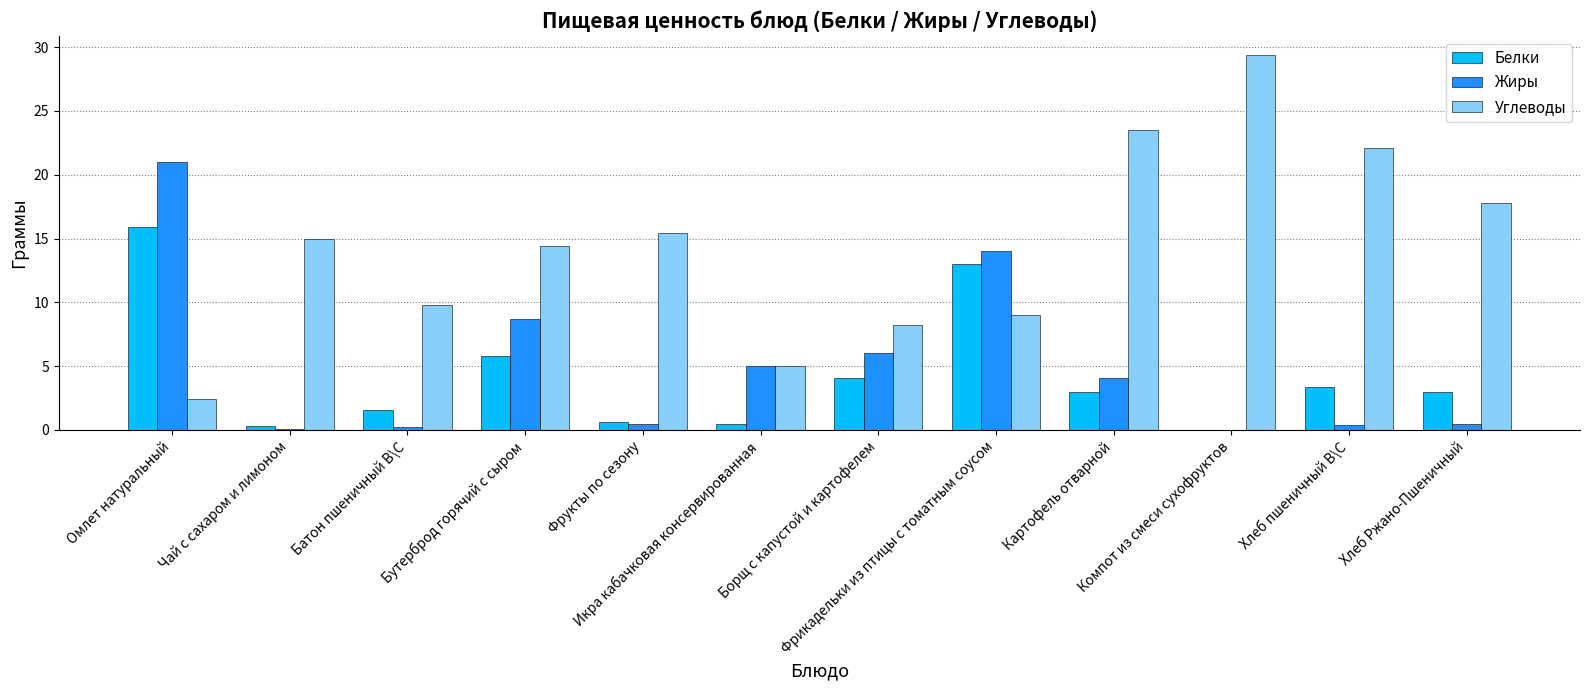

What is the maximum value for Белки?

15.9